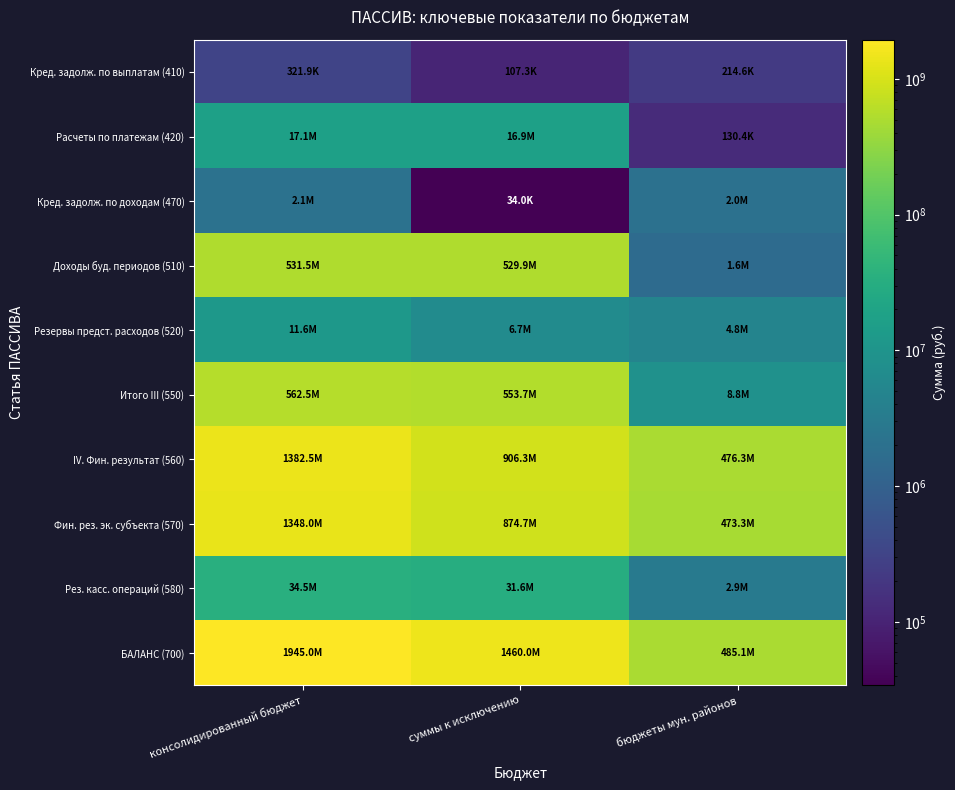

Reading left to right, list all the values displayed in this chart.

Кред. задолж. по выплатам (410): консолидированный бюджет=321859.0	суммы к исключению=107294.1	бюджеты мун. районов=214564.8
Расчеты по платежам (420): консолидированный бюджет=17055104.3	суммы к исключению=16924689.8	бюджеты мун. районов=130414.5
Кред. задолж. по доходам (470): консолидированный бюджет=2075558.0	суммы к исключению=34012.8	бюджеты мун. районов=2041545.2
Доходы буд. периодов (510): консолидированный бюджет=531475730.7	суммы к исключению=529898367.0	бюджеты мун. районов=1577363.6
Резервы предст. расходов (520): консолидированный бюджет=11580230.6	суммы к исключению=6740736.7	бюджеты мун. районов=4839493.8
Итого III (550): консолидированный бюджет=562508482.5	суммы к исключению=553705100.5	бюджеты мун. районов=8803382.1
IV. Фин. результат (560): консолидированный бюджет=1382524098.5	суммы к исключению=906261125.5	бюджеты мун. районов=476262972.9
Фин. рез. эк. субъекта (570): консолидированный бюджет=1348037260.3	суммы к исключению=874699520.6	бюджеты мун. районов=473337739.7
Рез. касс. операций (580): консолидированный бюджет=34486838.1	суммы к исключению=31561604.9	бюджеты мун. районов=2925233.2
БАЛАНС (700): консолидированный бюджет=1945032581.0	суммы к исключению=1459966226.0	бюджеты мун. районов=485066355.0